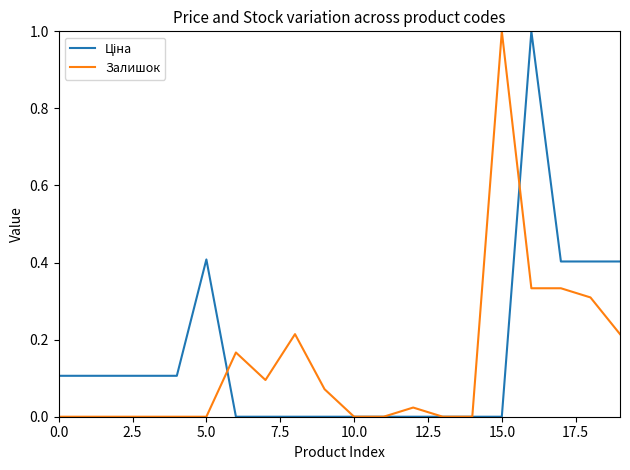

Does the chart have visible grid lines?

No